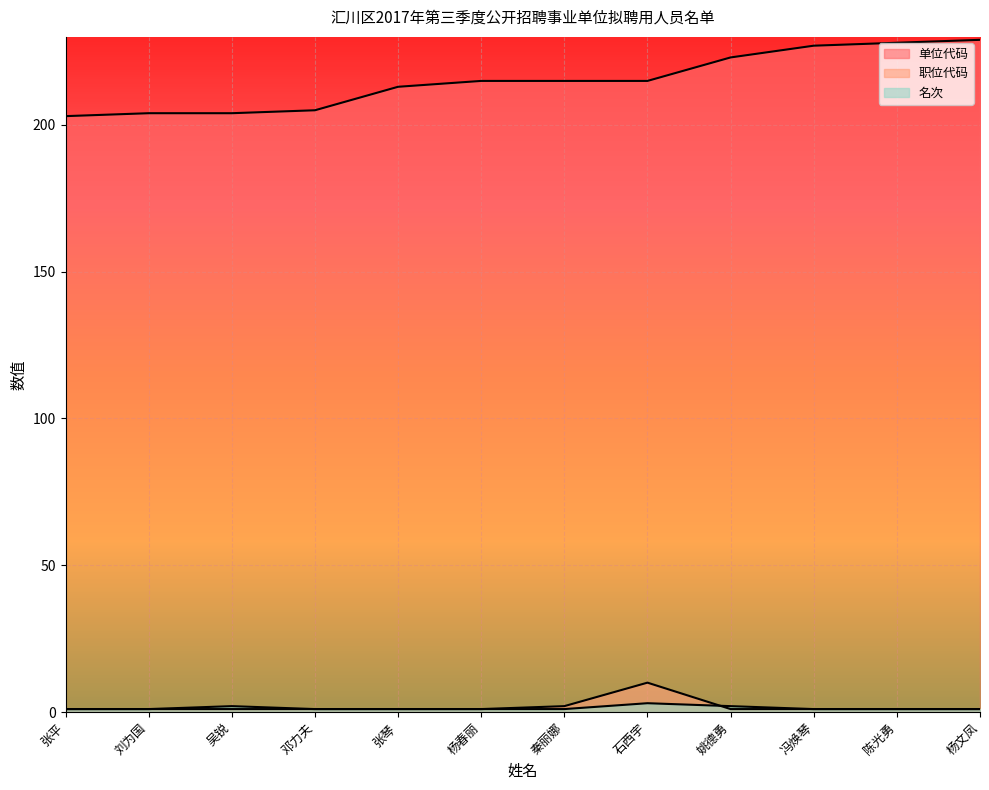

What is the value of the 名次 point at the 3rd from the left?

2